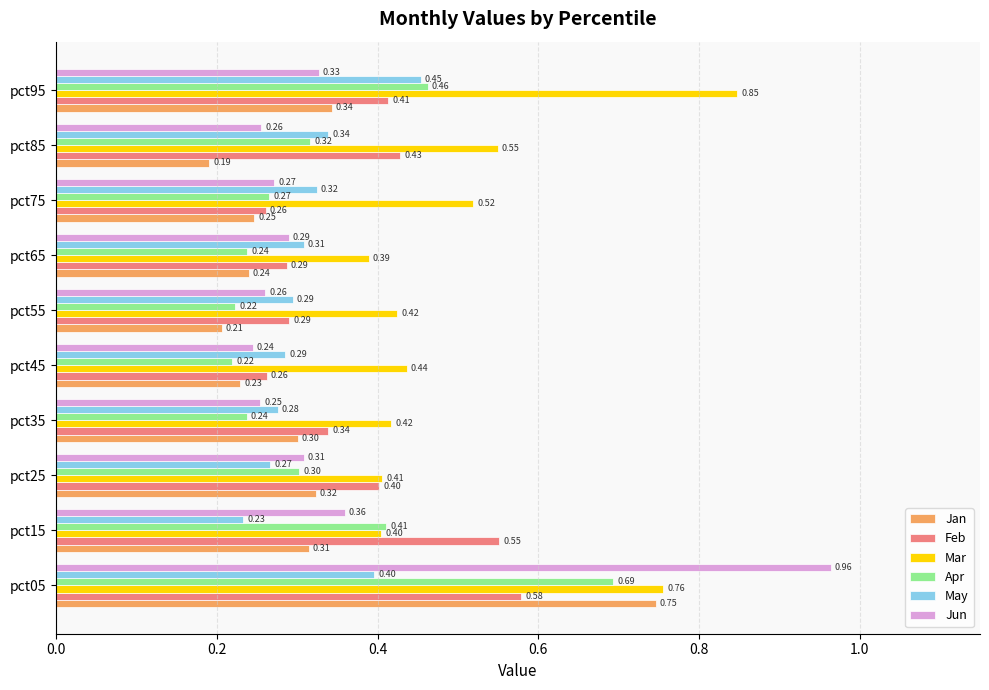

Between pct25 and pct65, which series saw the biggest shift?

Feb